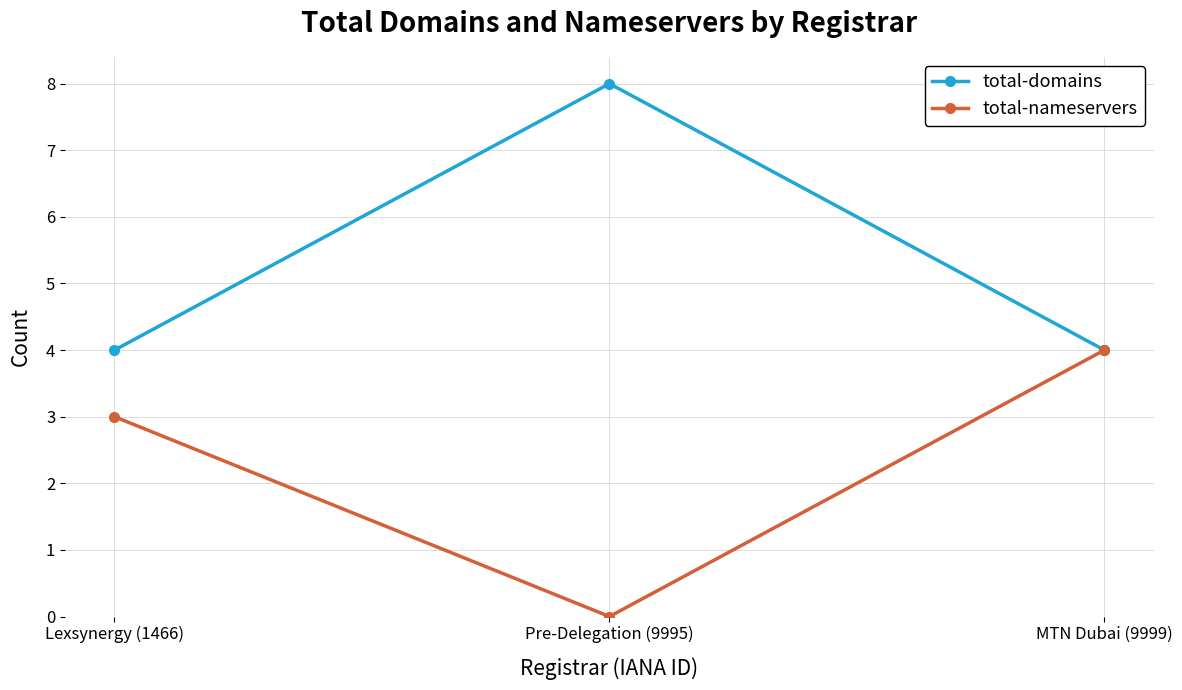

How many data points in total-nameservers are less than 3?

1